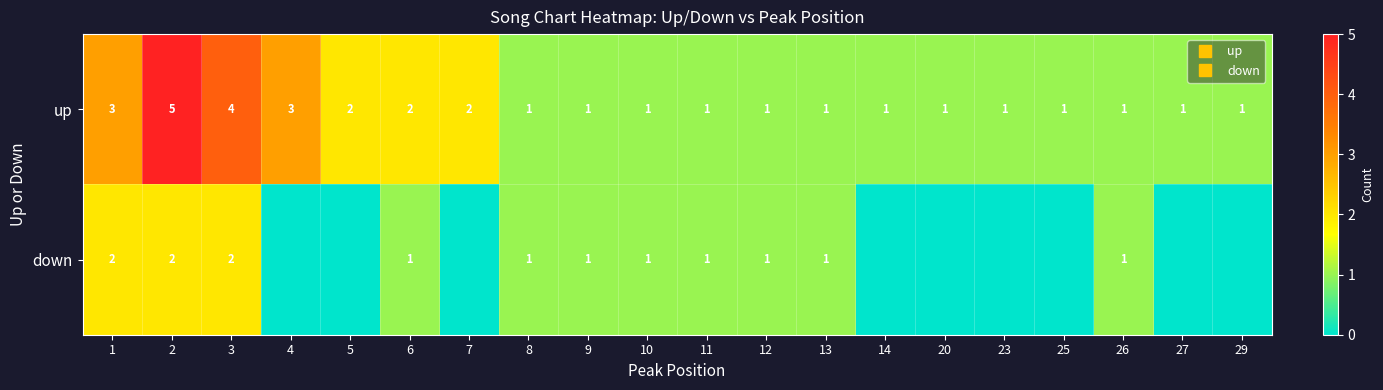

The value of up at 8 is 0. True or false?

False